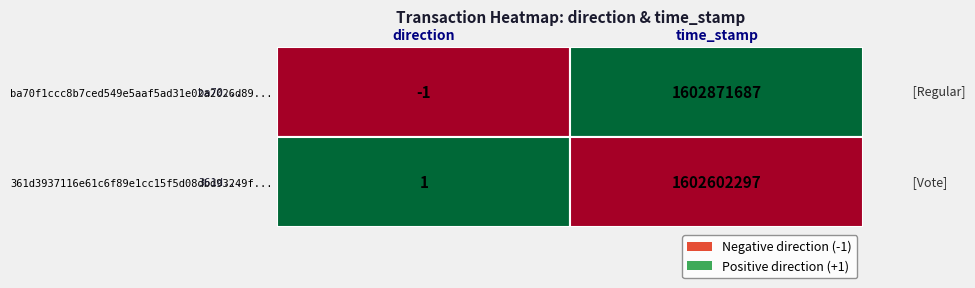

At which label does 361d3937116e61c6f89e1cc15f5d08dbd93249f... reach its peak?

time_stamp